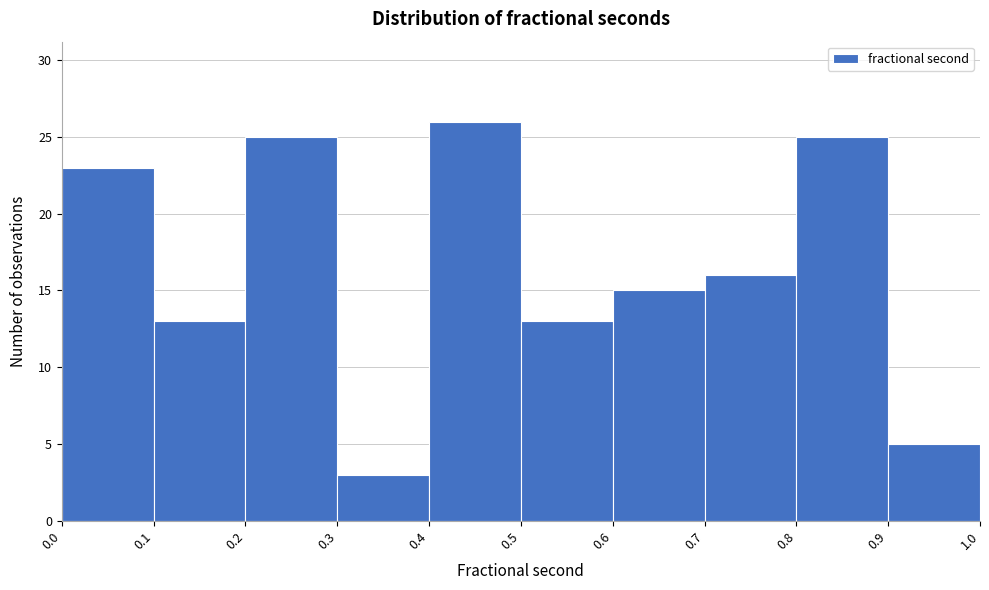

Over which range of the x-axis is the bar tallest?

0.4 to 0.5